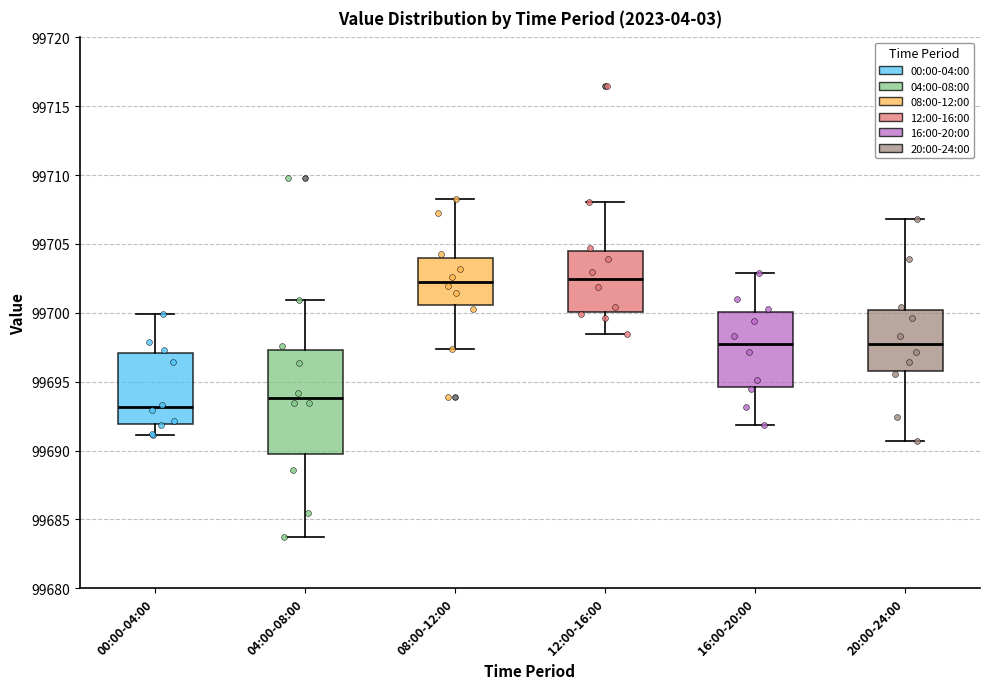

Where does the median line of the box for 04:00-08:00 sit on the y-axis? The values are not printed on the chart, so give them approximately, as read against the axis.

99694.0